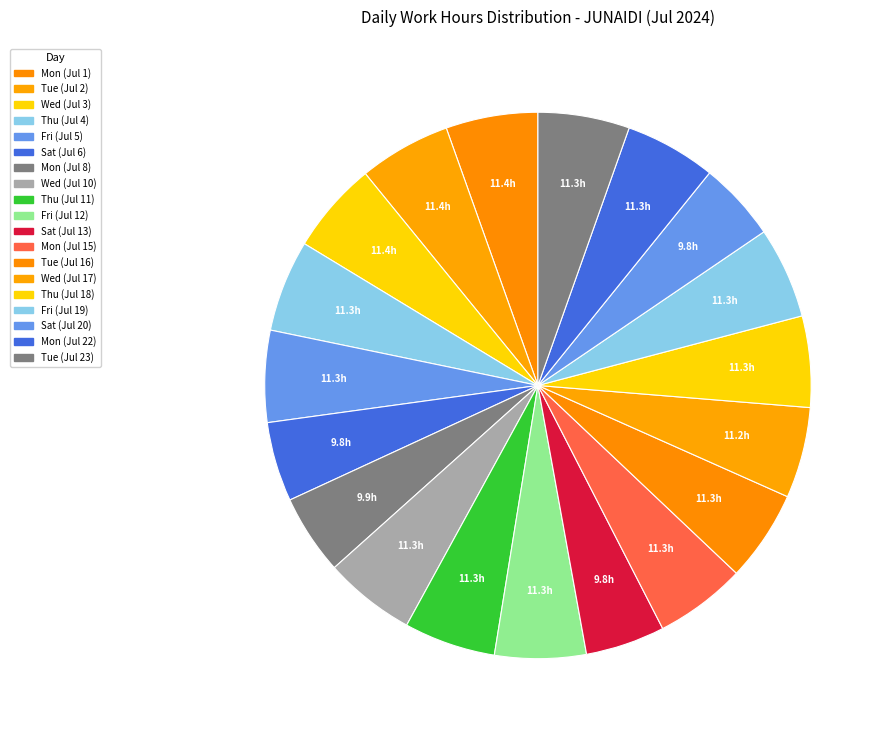

Count the number of slices in the pie.

19